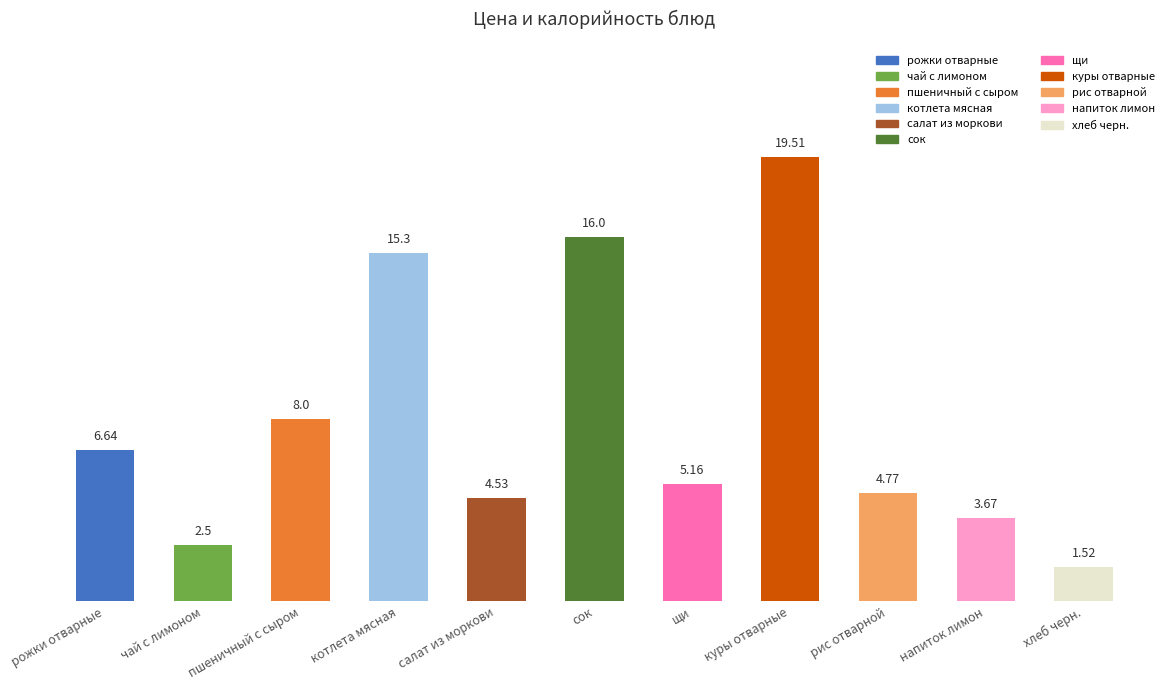

What is the label of the 2nd bar from the left?

чай с лимоном